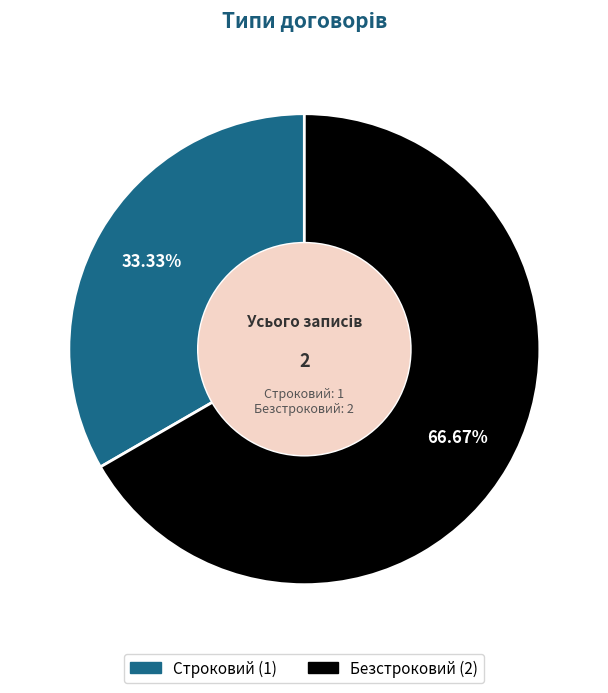

To the nearest percent, what is the difference between the largest and smallest slice percentages?

33%